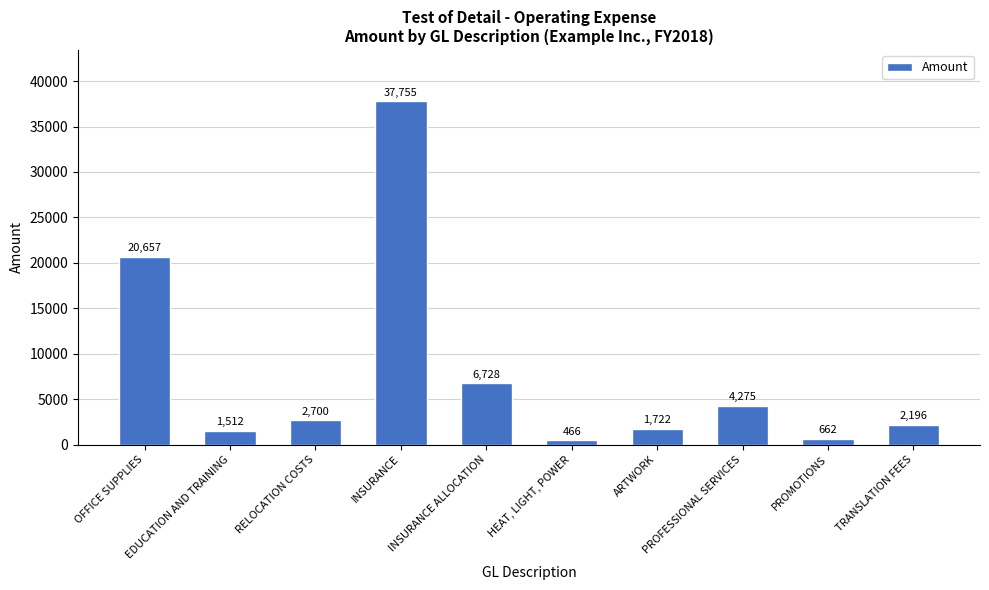

Which has a higher value, TRANSLATION FEES or OFFICE SUPPLIES?

OFFICE SUPPLIES